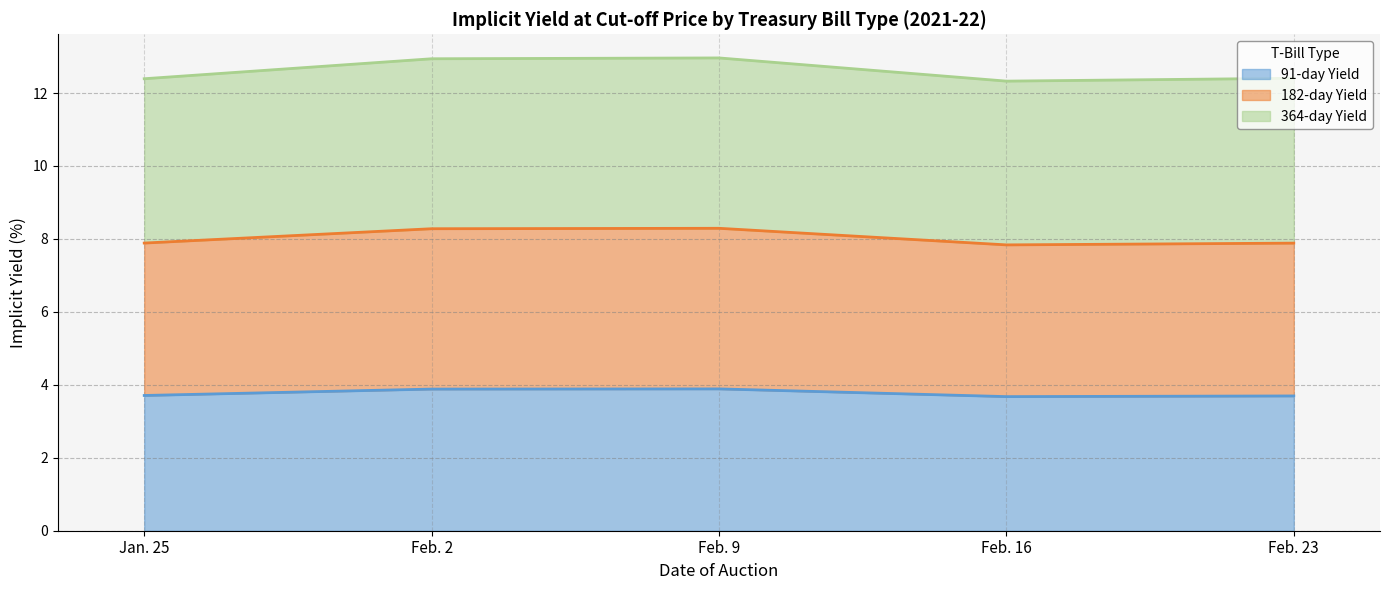

What is the average value of the 91-day Yield series?

3.8